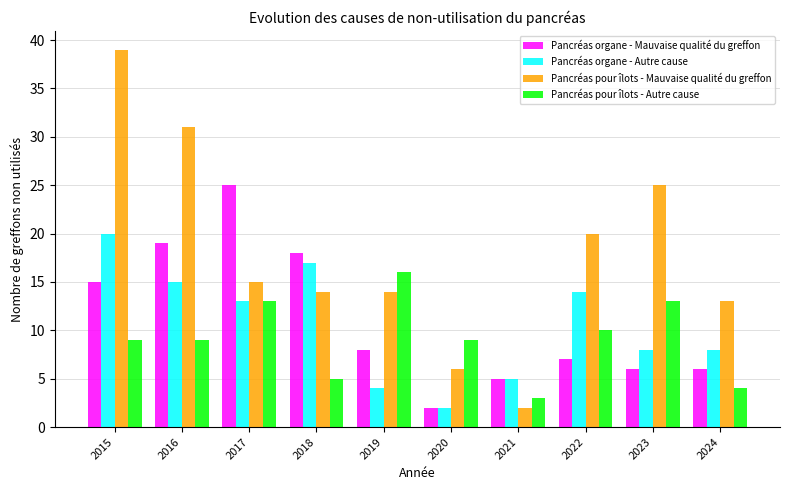

Which series has the largest total across all categories?

Pancréas pour îlots - Mauvaise qualité du greffon